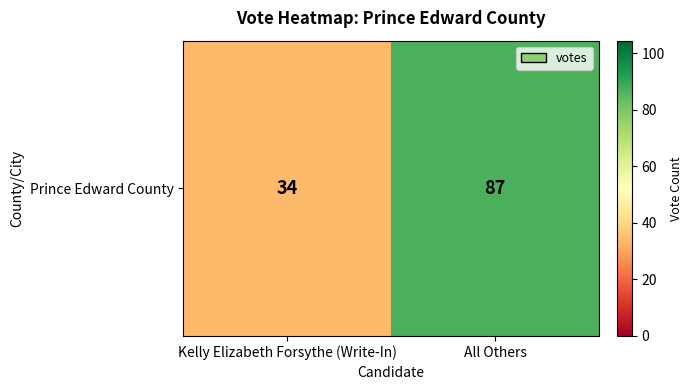

List the labels in order of value, largest first.

All Others, Kelly Elizabeth Forsythe (Write-In)